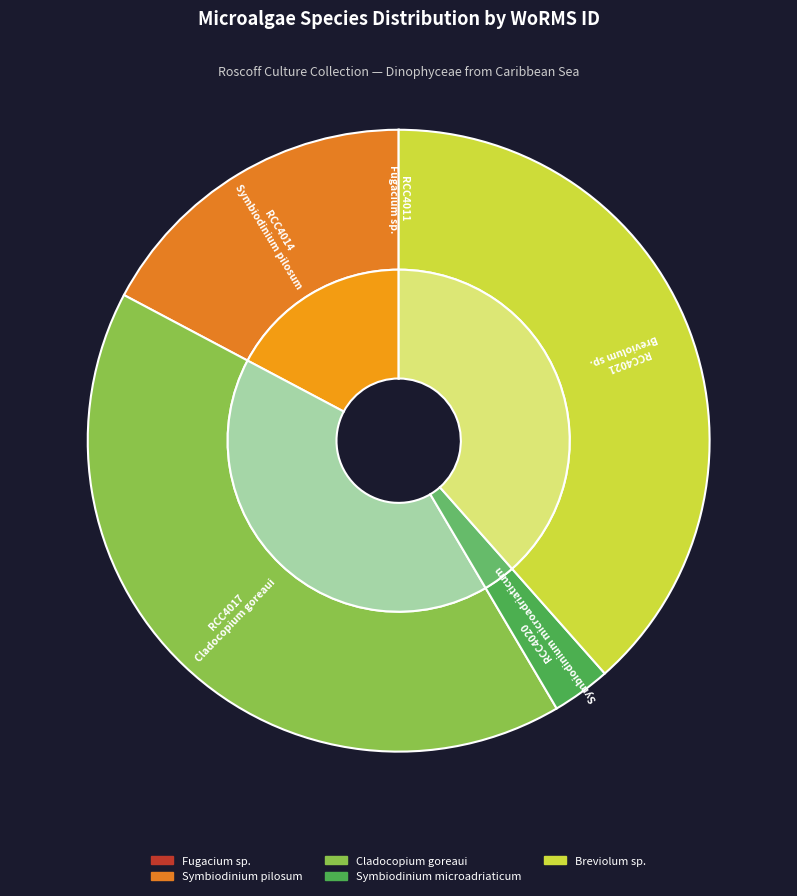

Which slice is the largest?

Cladocopium goreaui